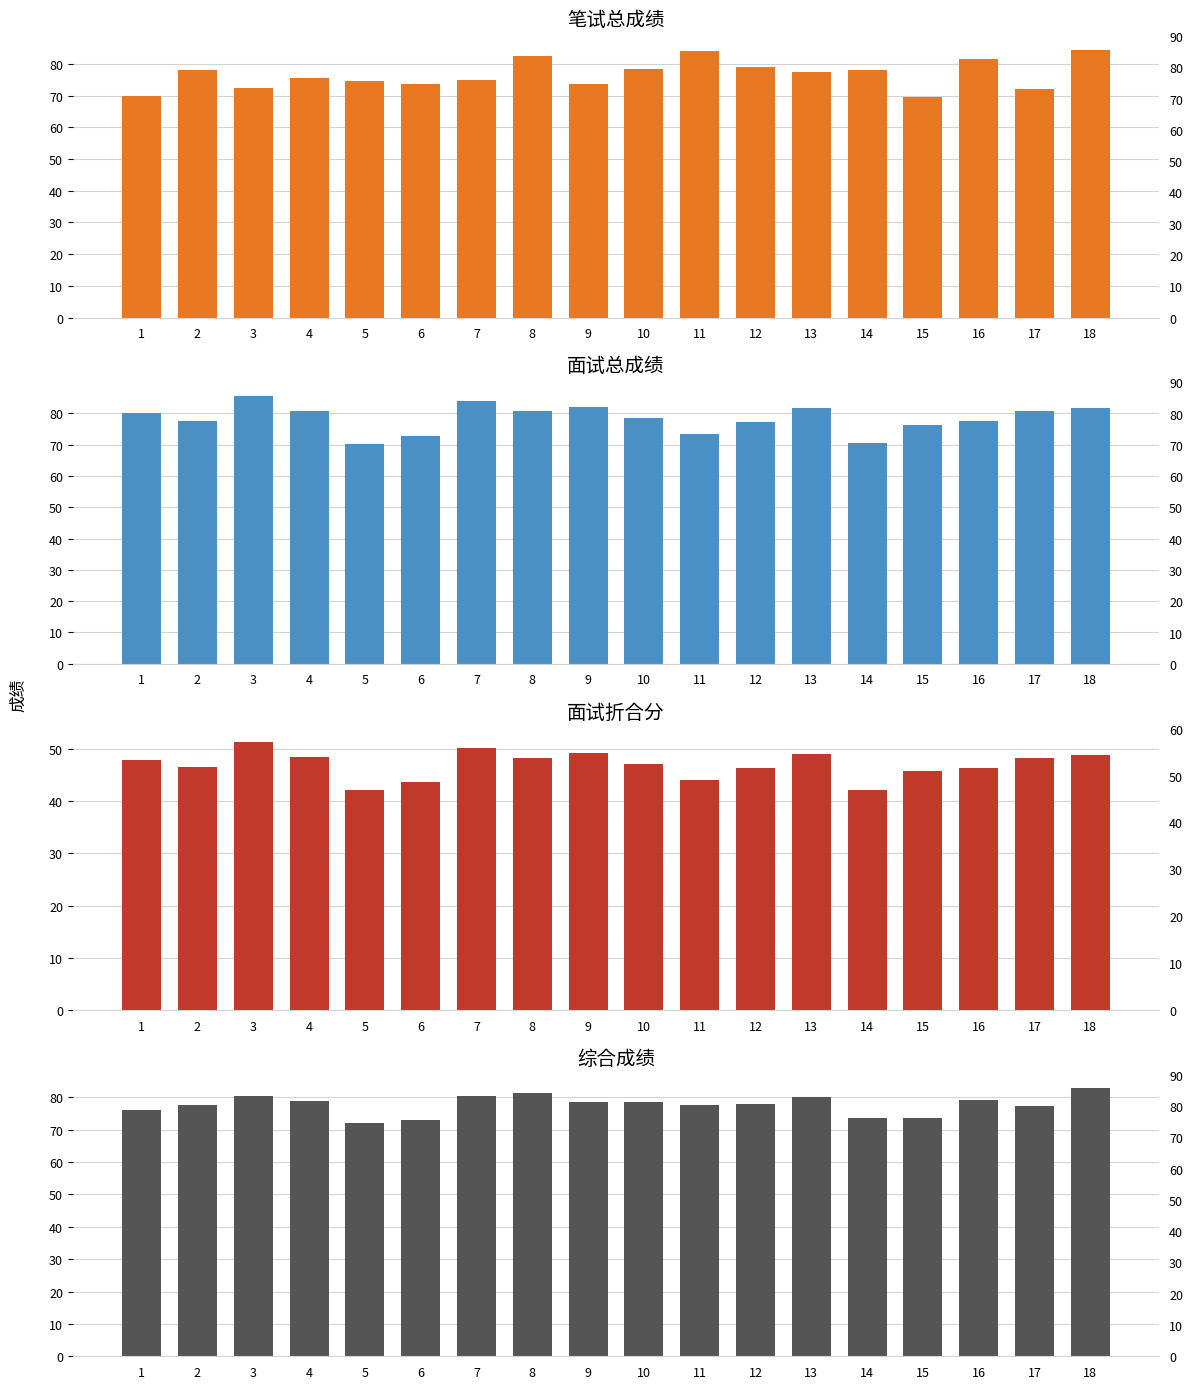

What is the smallest value displayed?

42.1